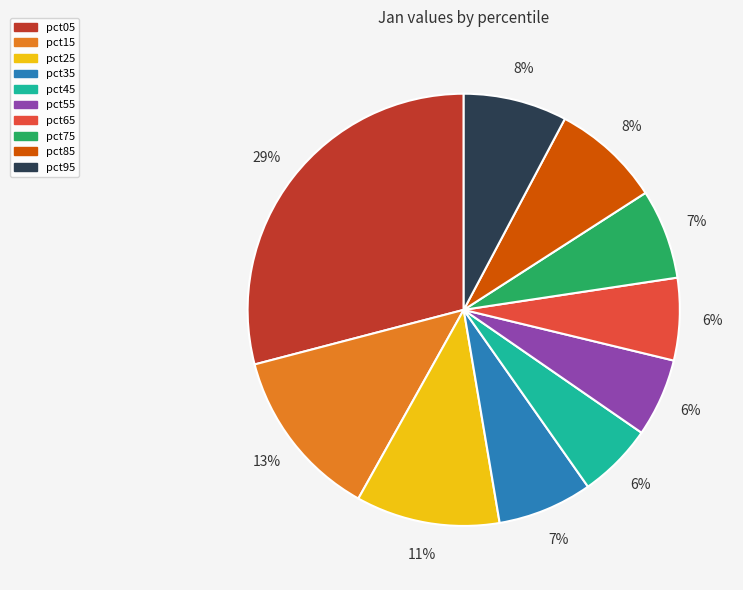

What percentage is the pct15 slice, to the nearest percent?

13%